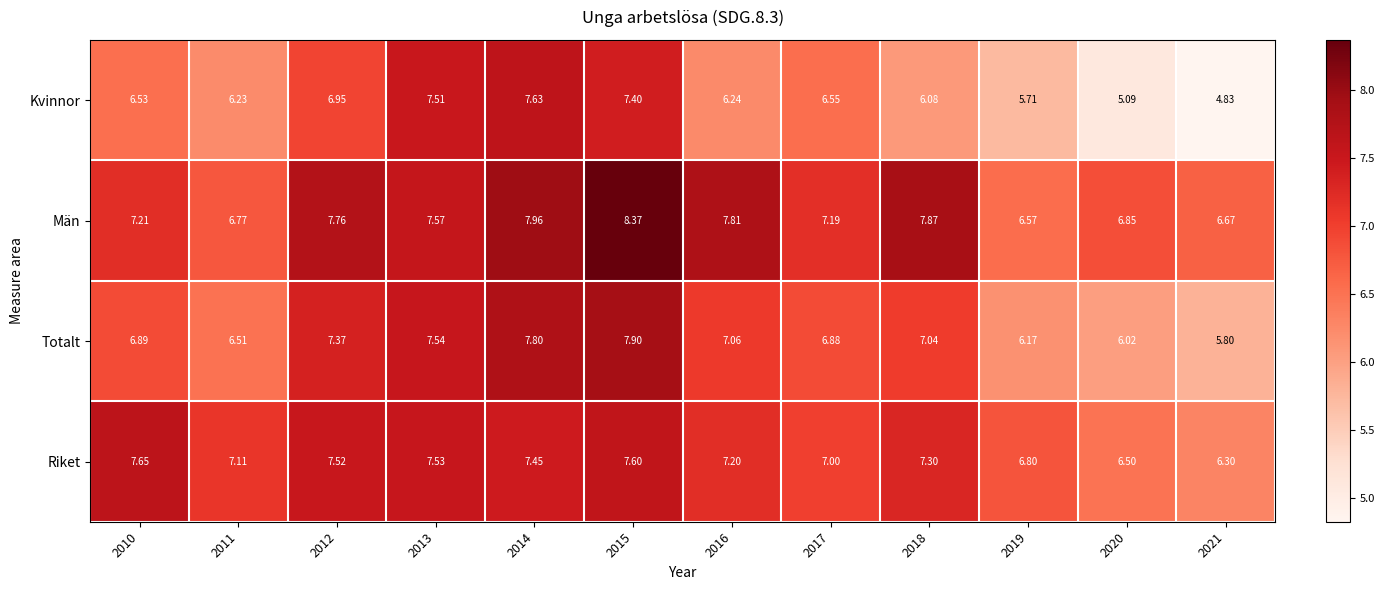

Which series has the largest range (max minus min)?

Kvinnor